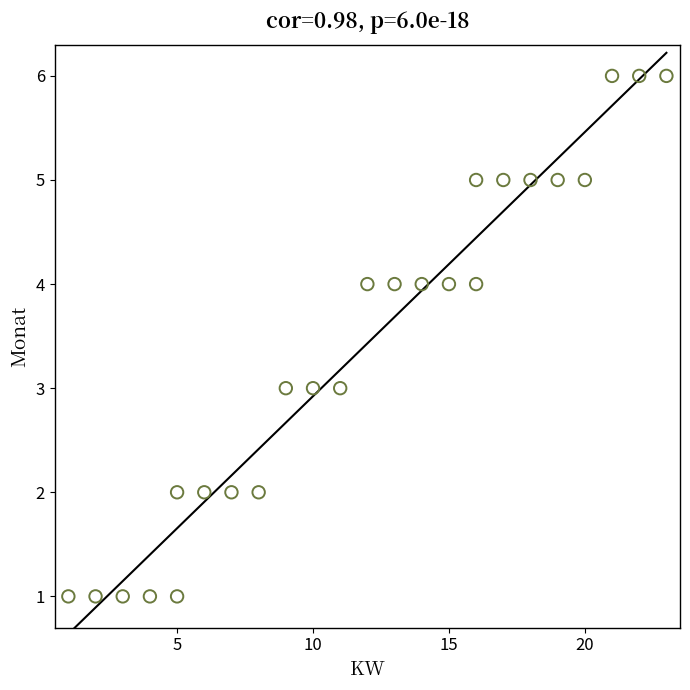

What is the range of X values (max minus min)?

22